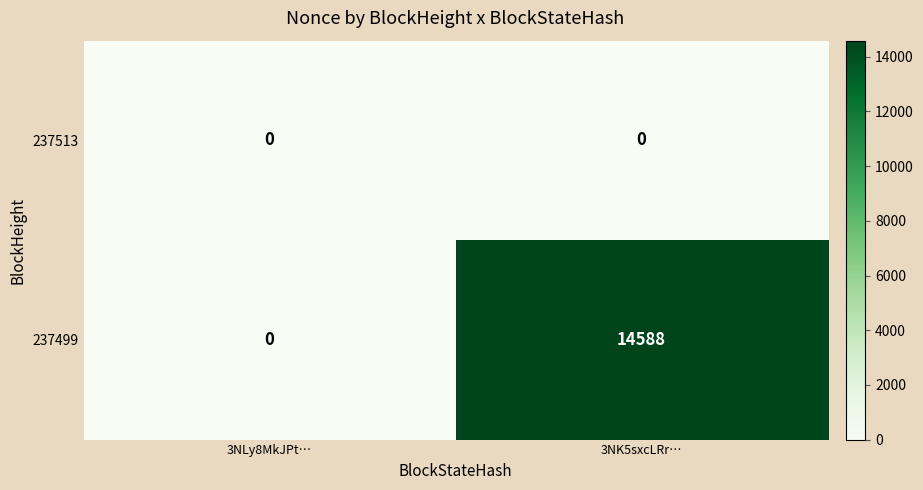

What is the average value of the 237499 series?

7294